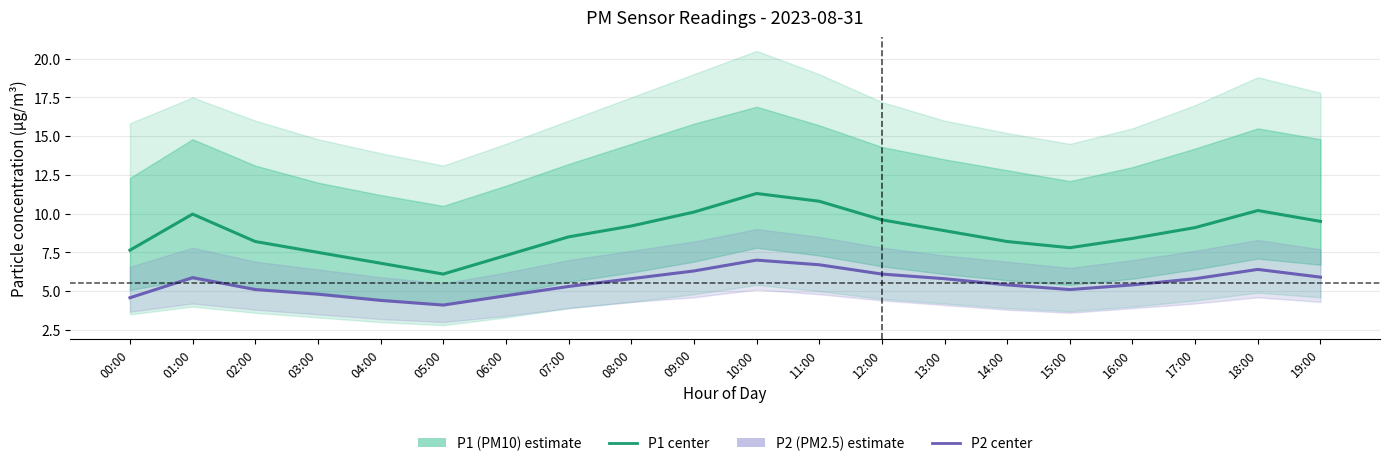

Reading right to left, list all the values displayed in this chart.

P1 (PM10): 9.5	10.2	9.1	8.4	7.8	8.2	8.9	9.6	10.8	11.3	10.1	9.2	8.5	7.3	6.1	6.8	7.5	8.2	10.0	7.6
P2 (PM2.5): 5.9	6.4	5.8	5.4	5.1	5.4	5.8	6.1	6.7	7.0	6.3	5.8	5.3	4.7	4.1	4.4	4.8	5.1	5.9	4.6